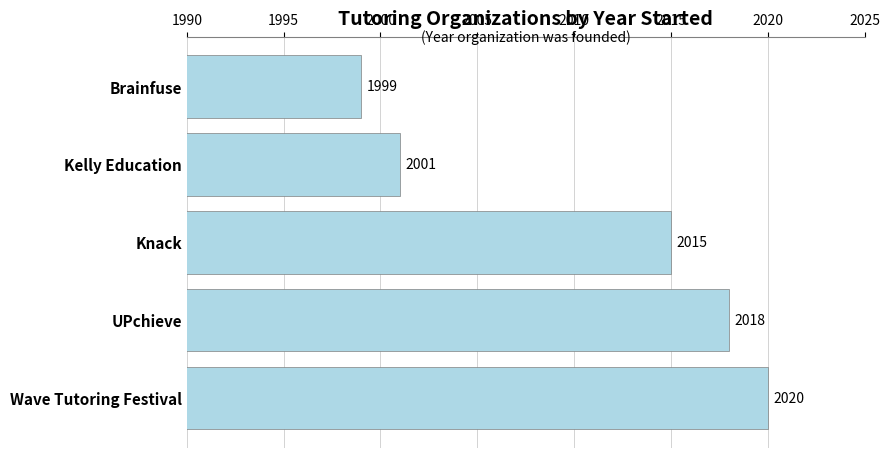

Rank the categories by value from highest to lowest.

Wave Tutoring Festival, UPchieve, Knack, Kelly Education, Brainfuse